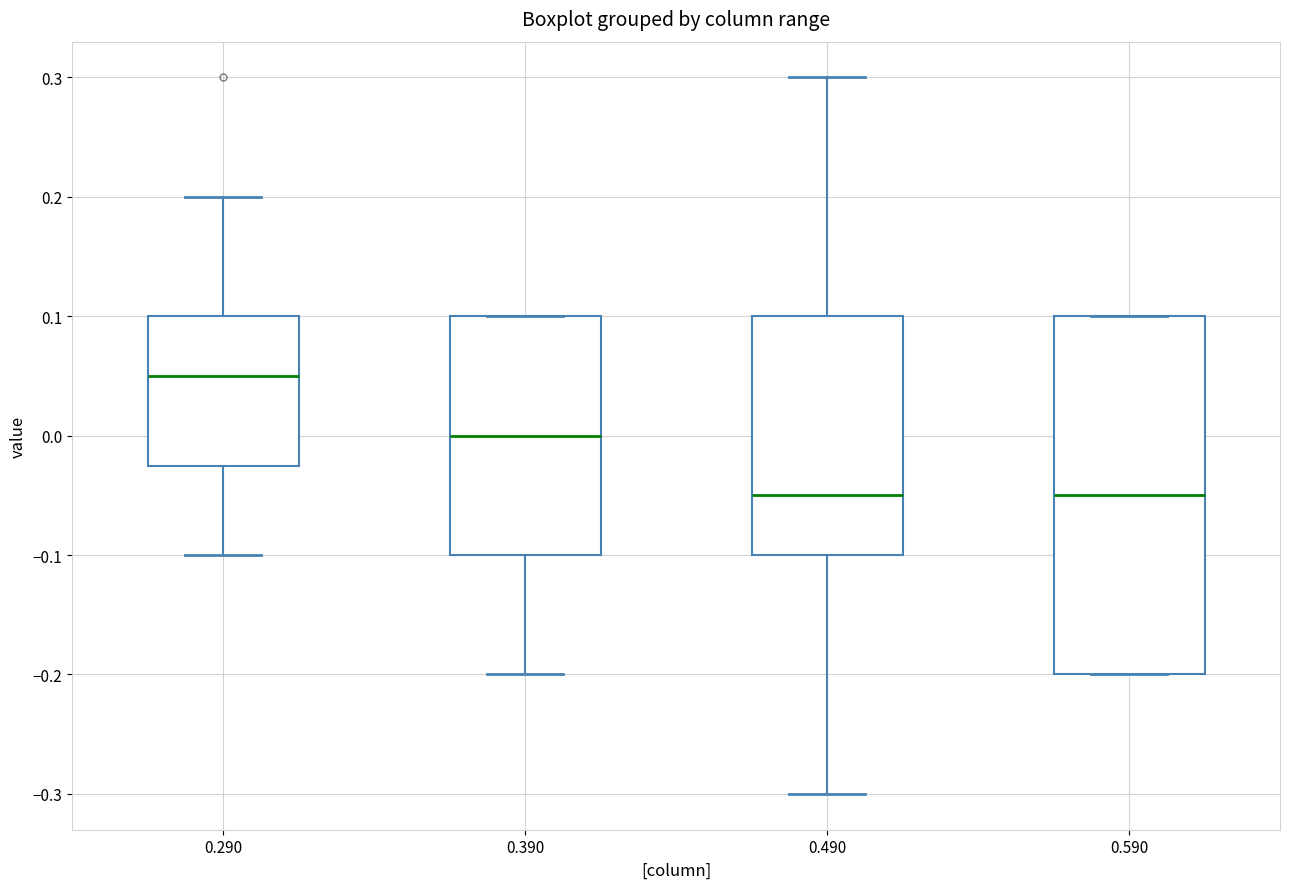

Where is the upper edge of the box at x = 0.590 on the y-axis? The values are not printed on the chart, so give them approximately, as read against the axis.

0.10